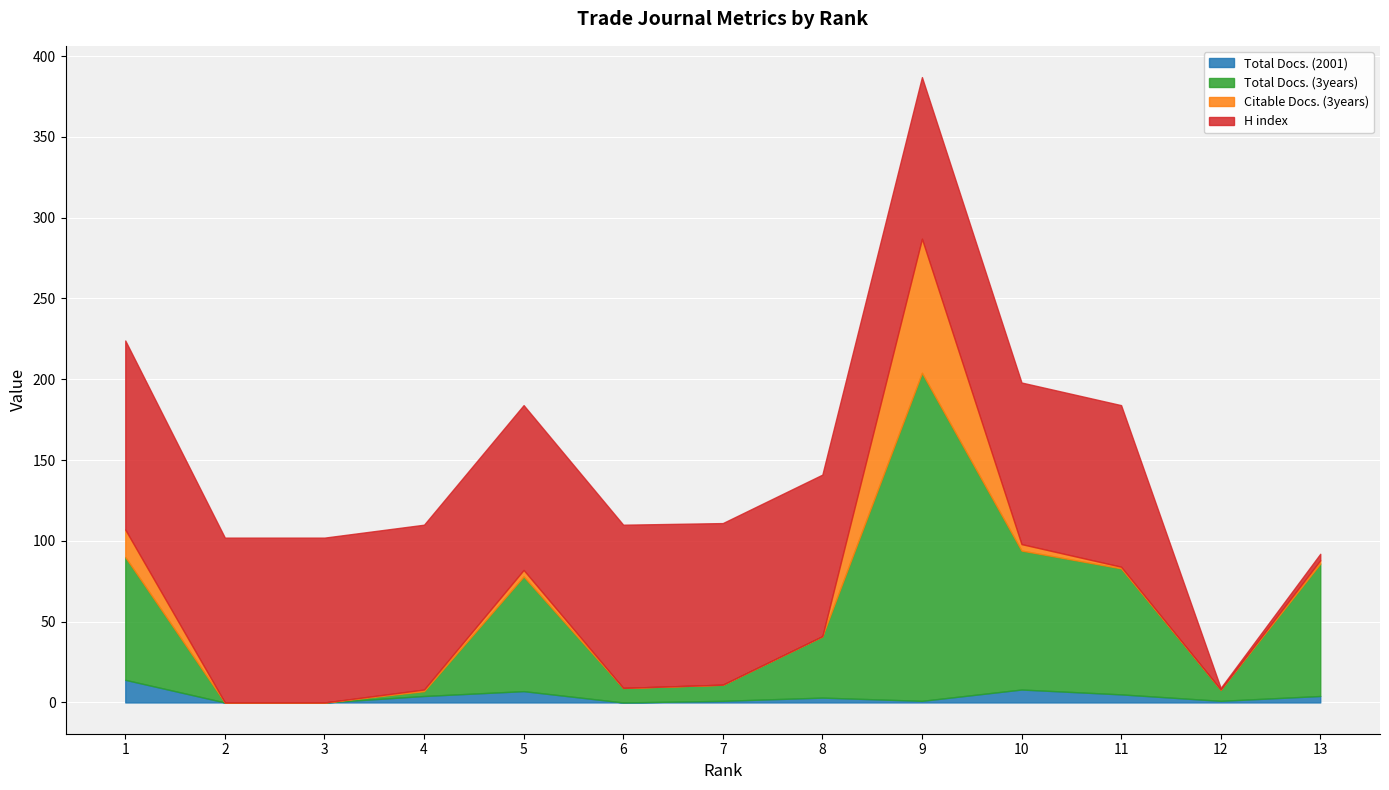

Which series has the largest total across all categories?

H index